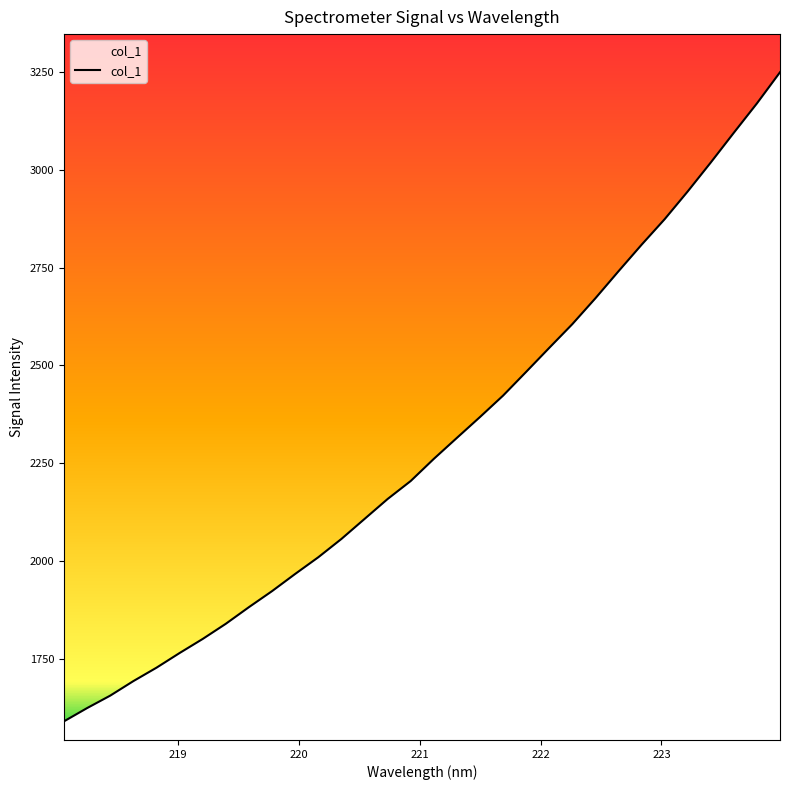

What is the maximum value shown in the chart?

3249.6